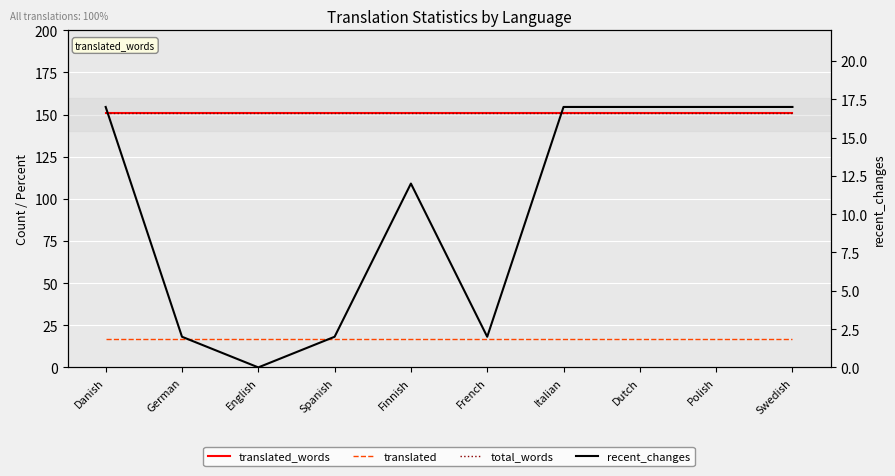

Which category has the highest value in the recent_changes series?

Danish